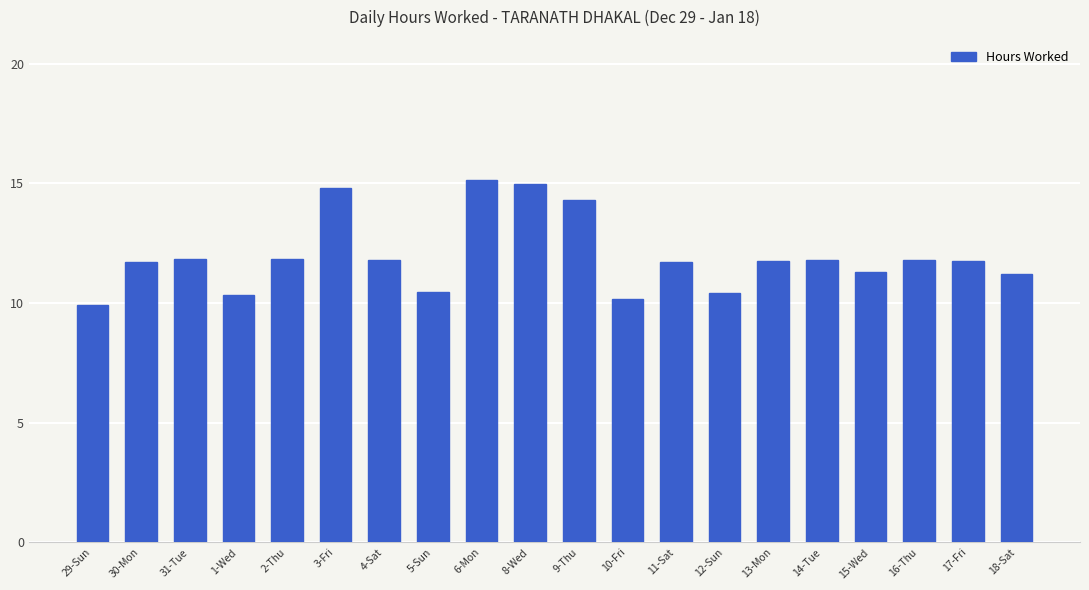

At which label does the data first exceed 11?

30-Mon